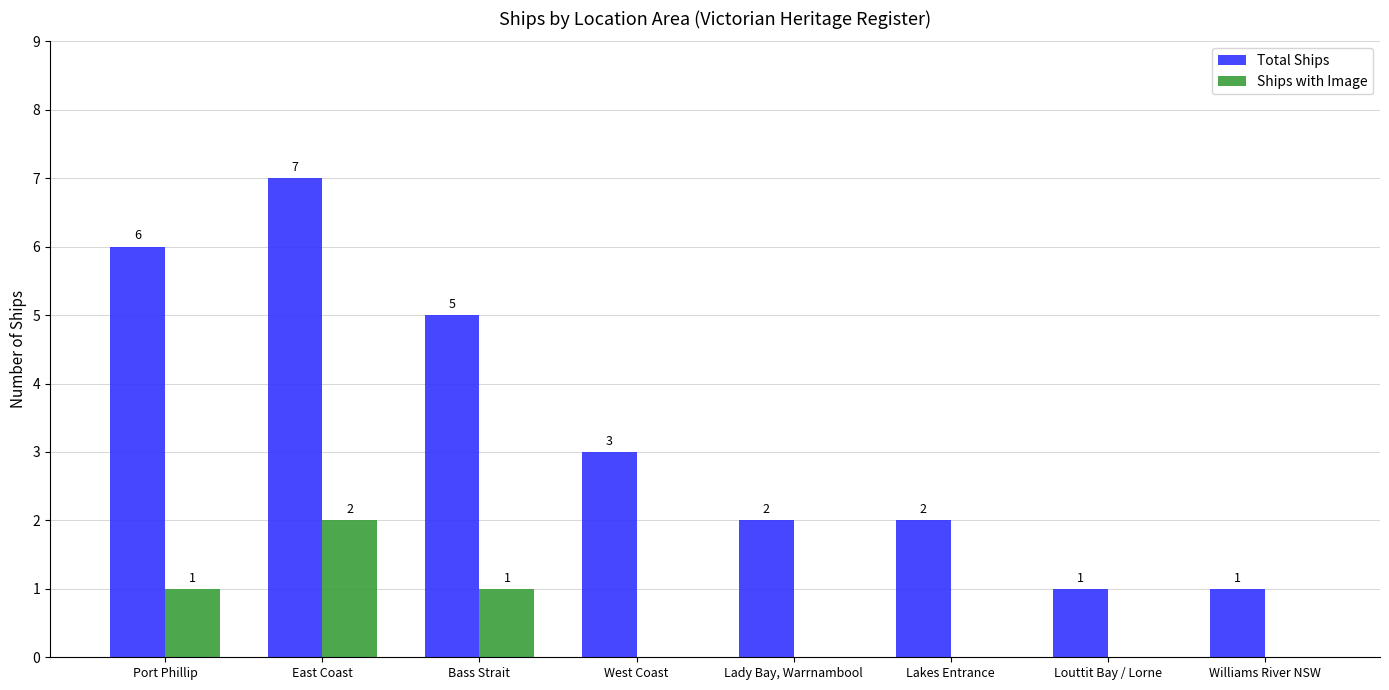

What is the sum of all Ships with Image values?

4